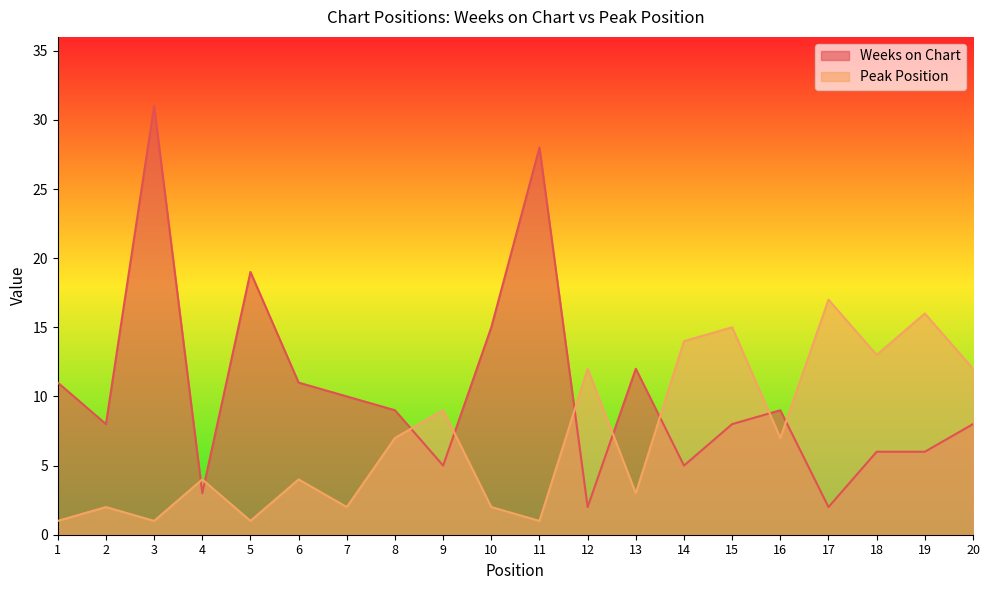

Rank the series by their average value, from lowest to highest.

Peak Position, Weeks on Chart